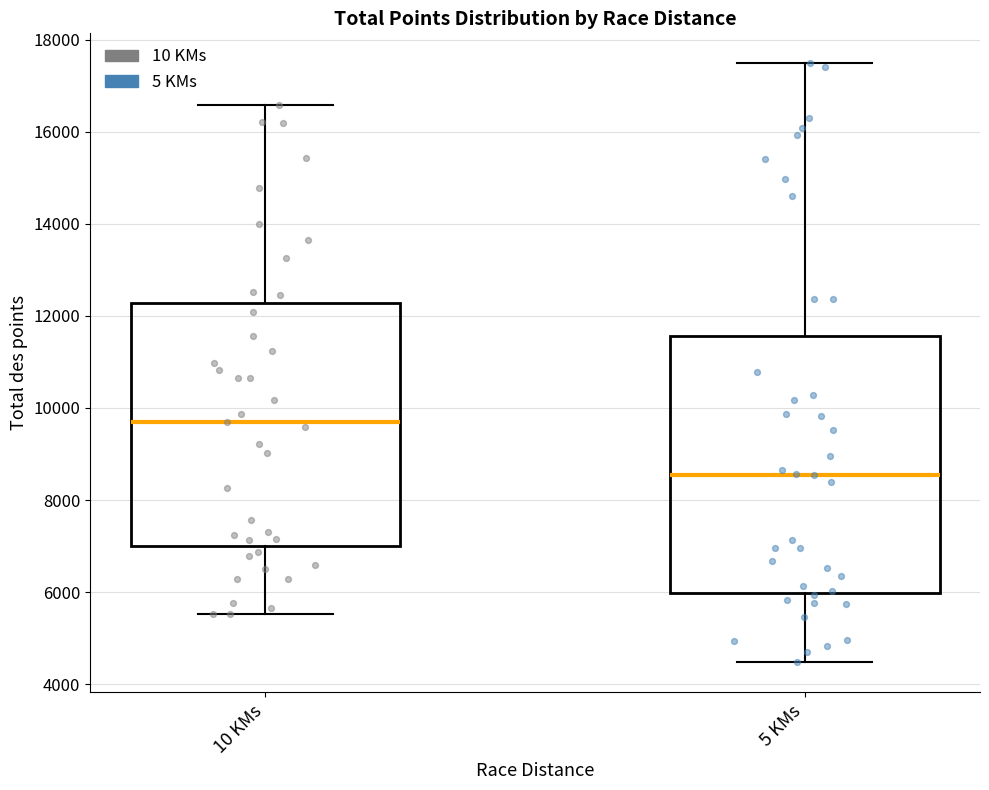

Comparing the boxes themselves (not the whiskers), which one is the tallest?

5 KMs